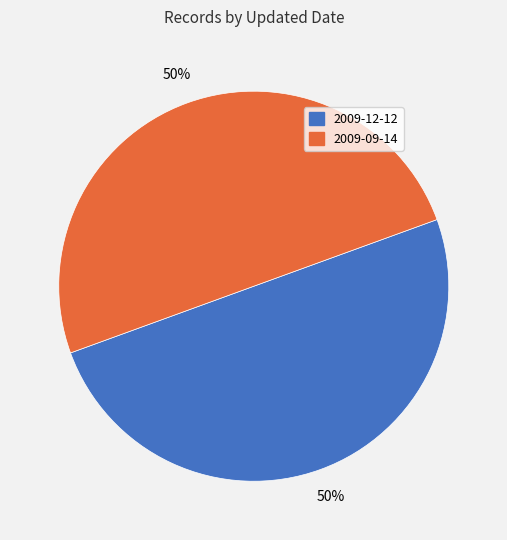

Is the sum of 2009-09-14 and 2009-12-12 greater than half?

Yes